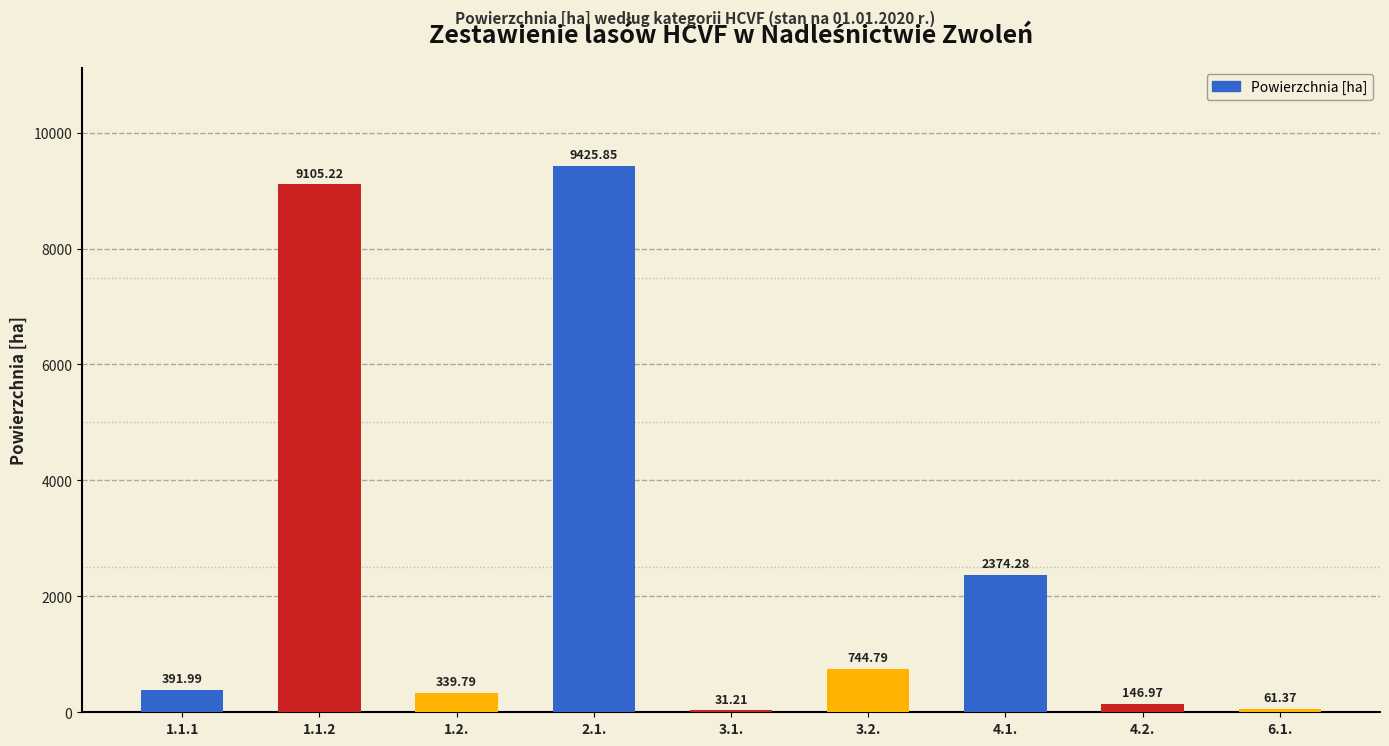

What is the sum of all values?

22621.5